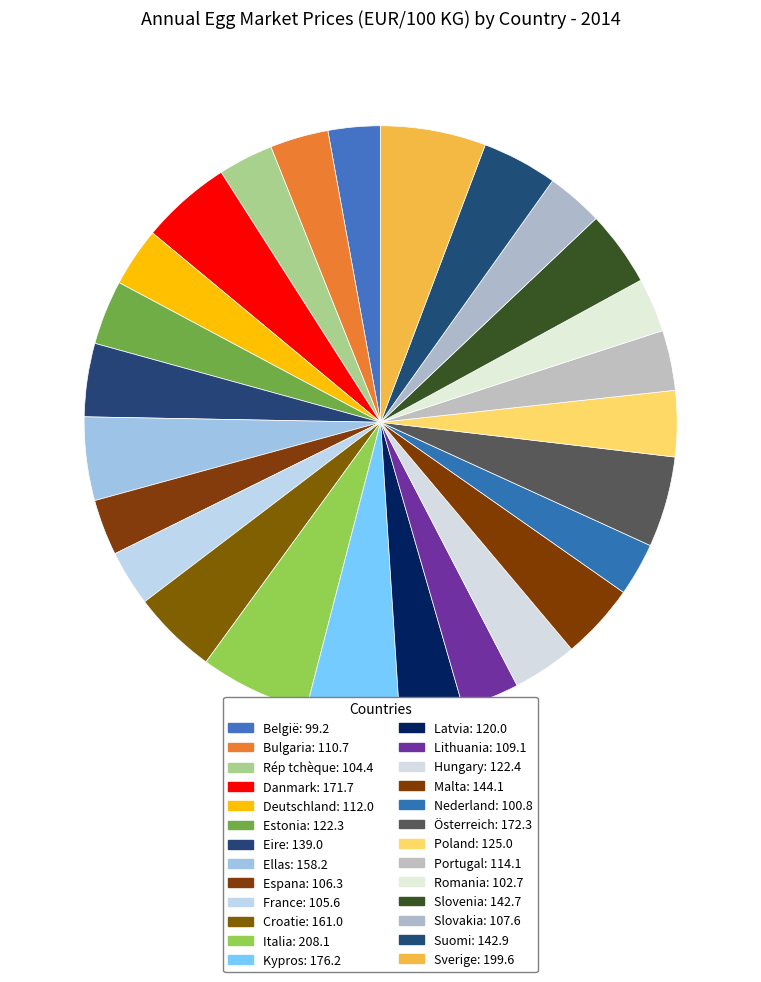

The Kypros slice represents 5% of the pie. True or false?

True